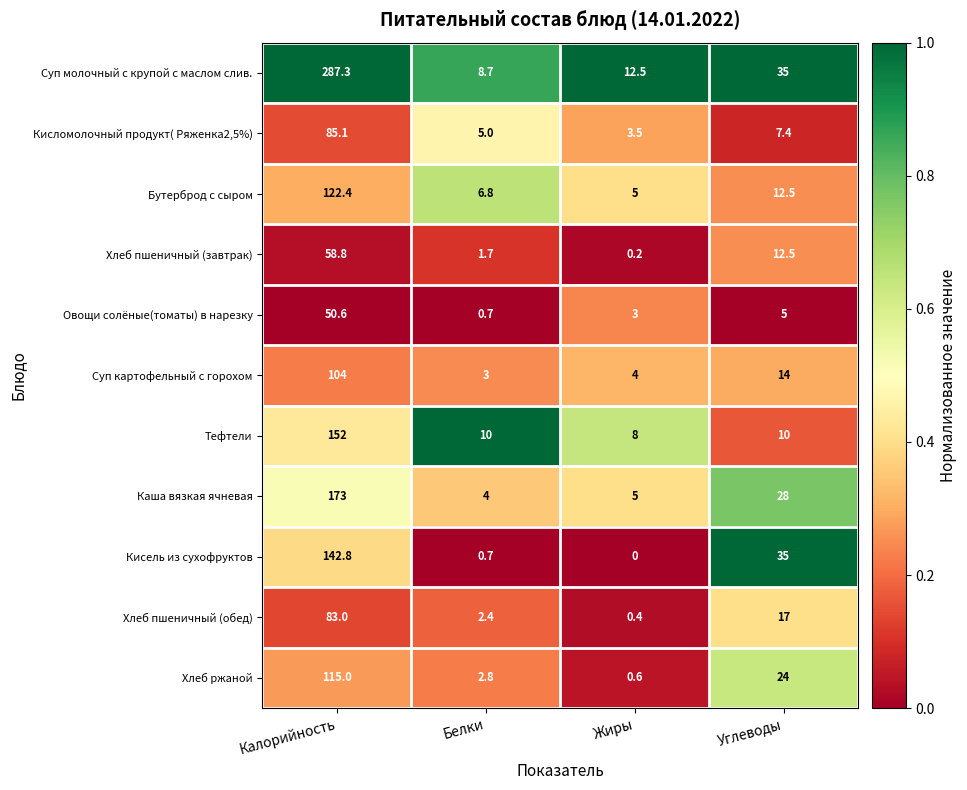

At how many categories does at least one series exceed 0?

4